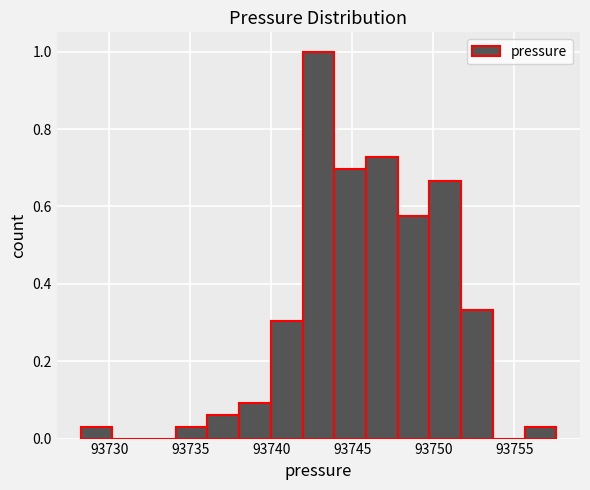

Around what value on the x-axis is the tallest bar? Give the approximate position of its centre, as read against the axis.

93743.0